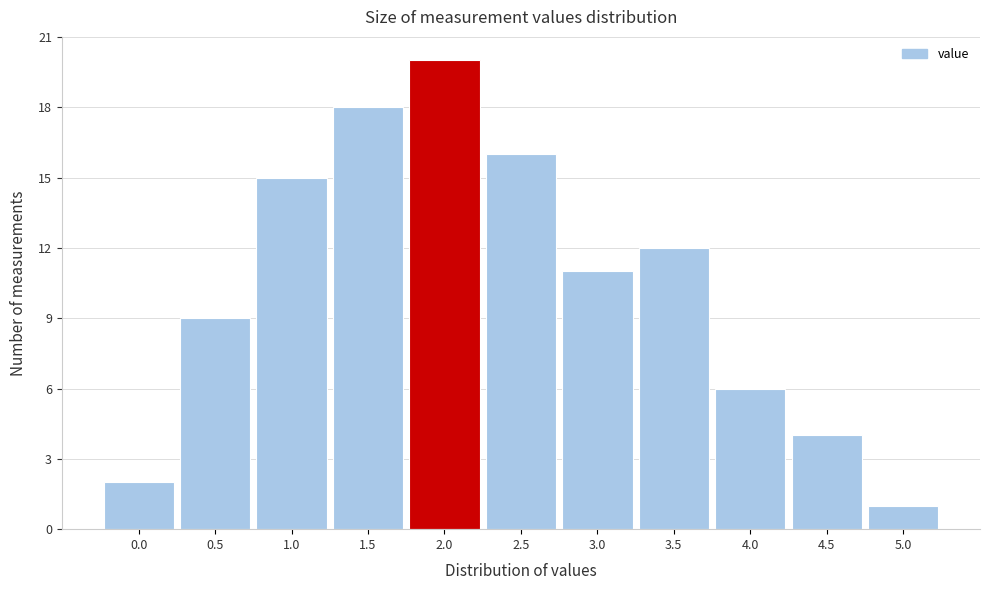

Reading left to right, list all the values displayed in this chart.

2	9	15	18	20	16	11	12	6	4	1